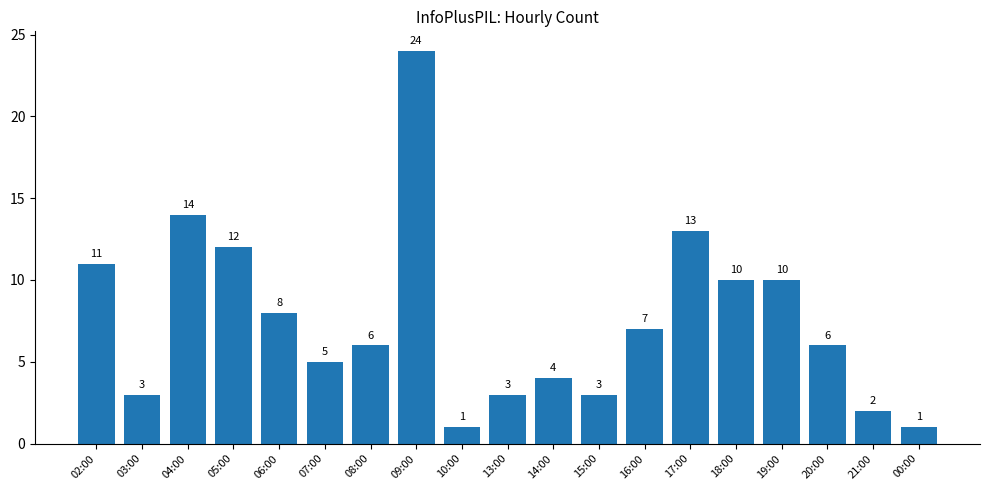

What is the minimum value shown in the chart?

1